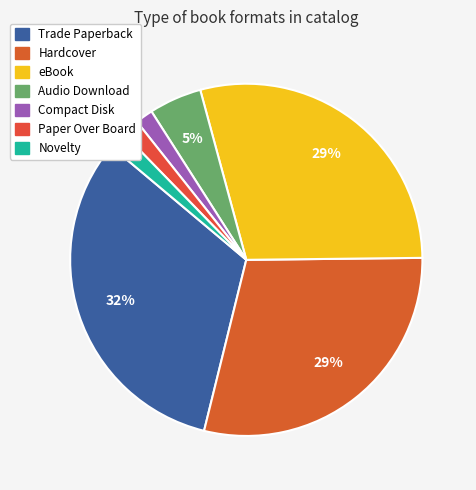

Is it true that Trade Paperback is 43% of the pie?

False